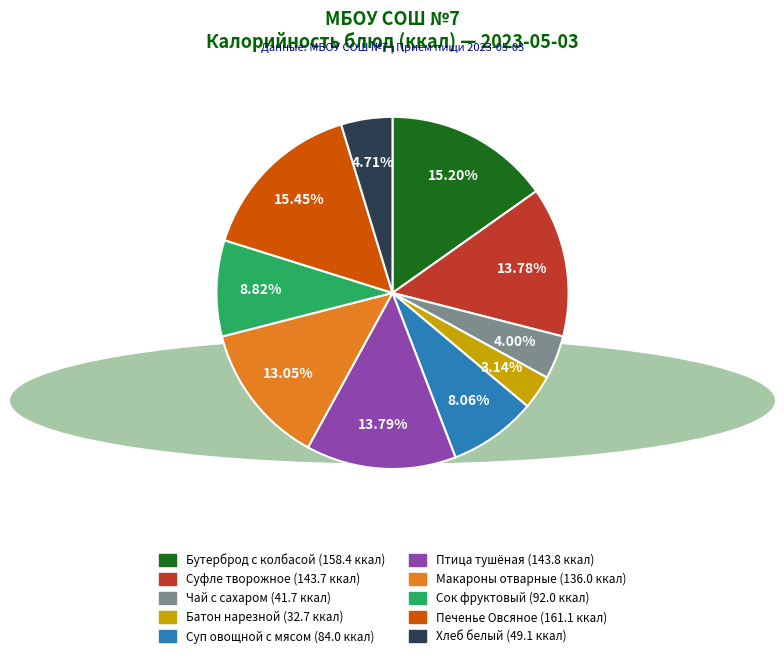

Is there a majority slice in this chart?

No